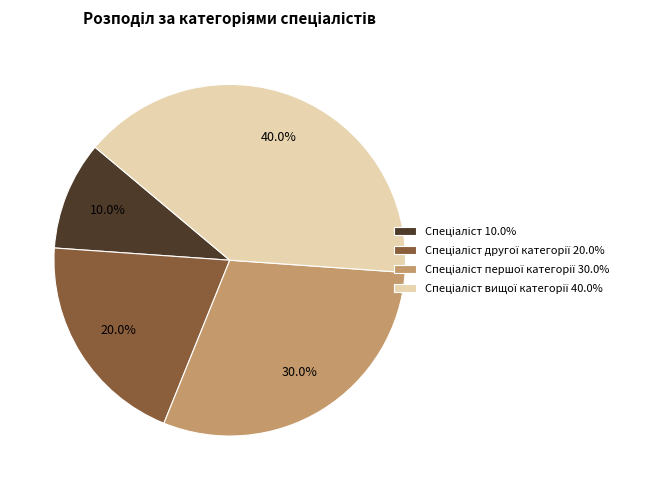

Is there any slice that represents more than half of the pie?

No